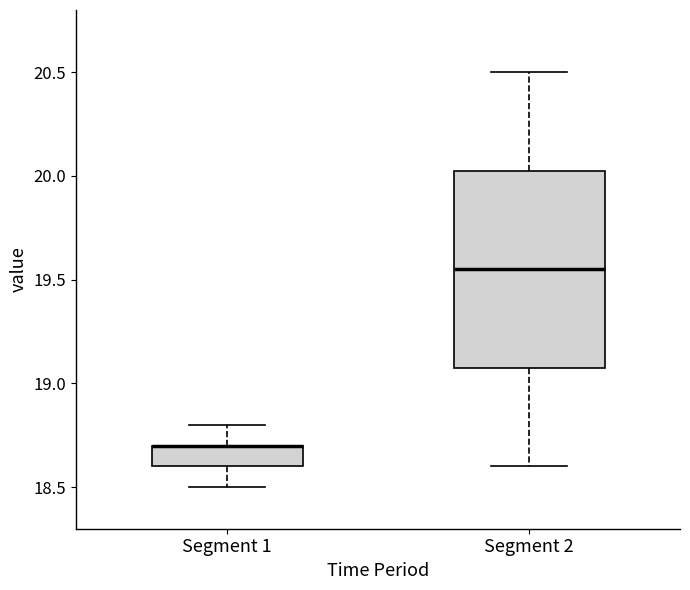

Where does the median line of the box for Segment 2 sit on the y-axis? The values are not printed on the chart, so give them approximately, as read against the axis.

19.55